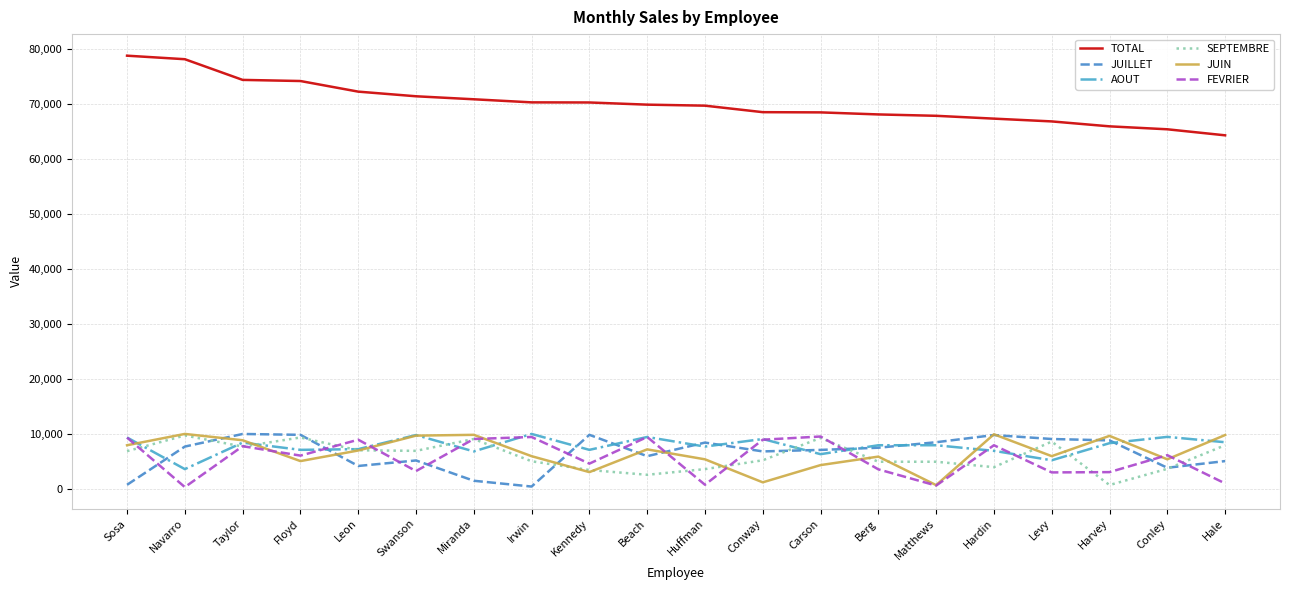

How many lines are shown in the chart?

6